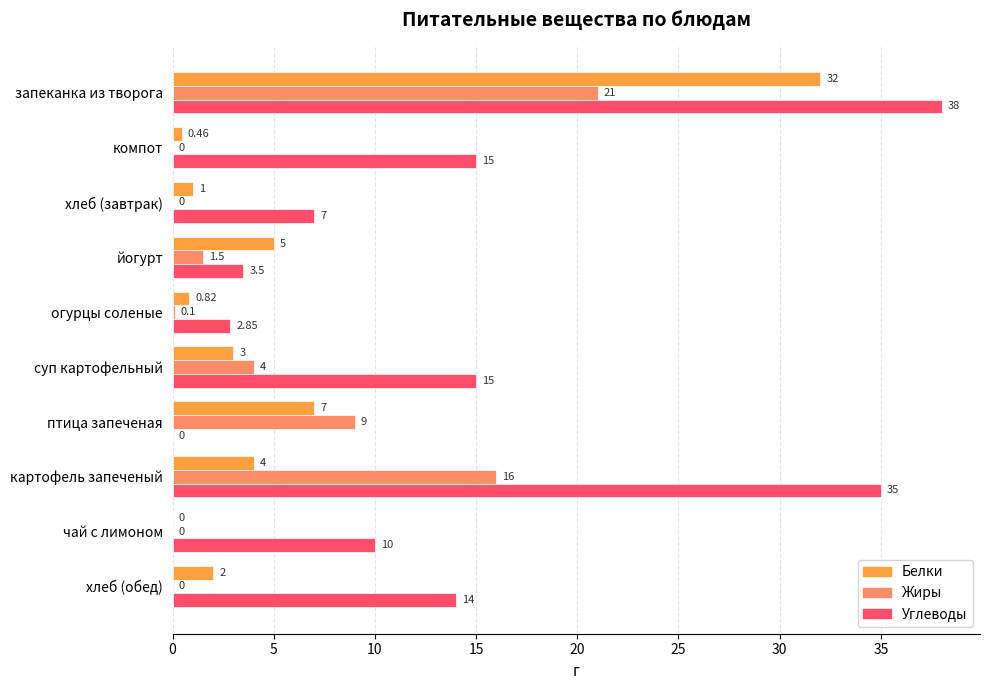

What is the greatest value displayed?

38.0